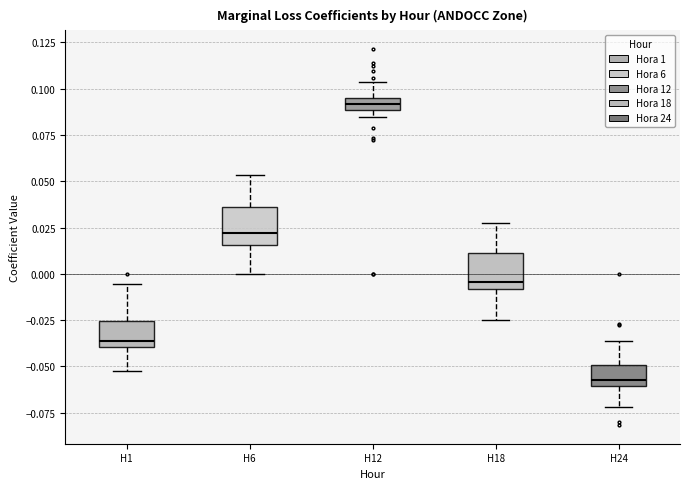

Which box has the lowest median line?

H24